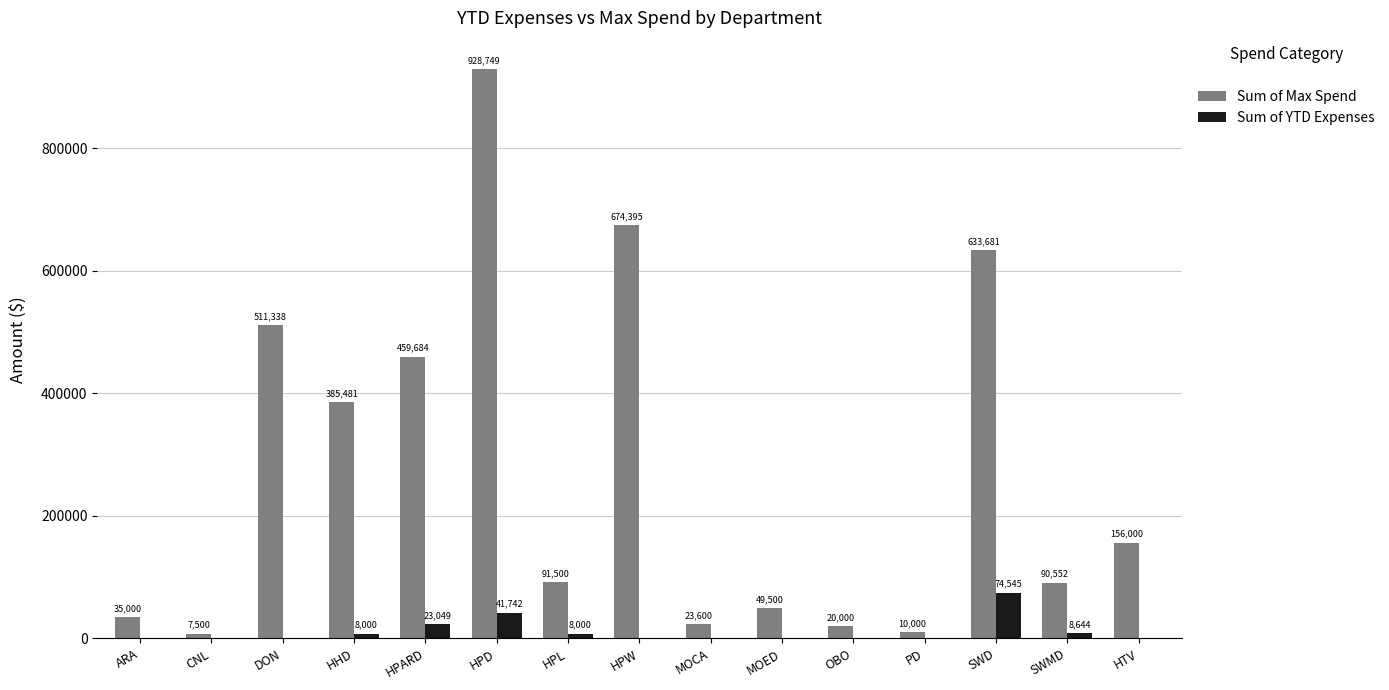

How many groups of bars are there?

15